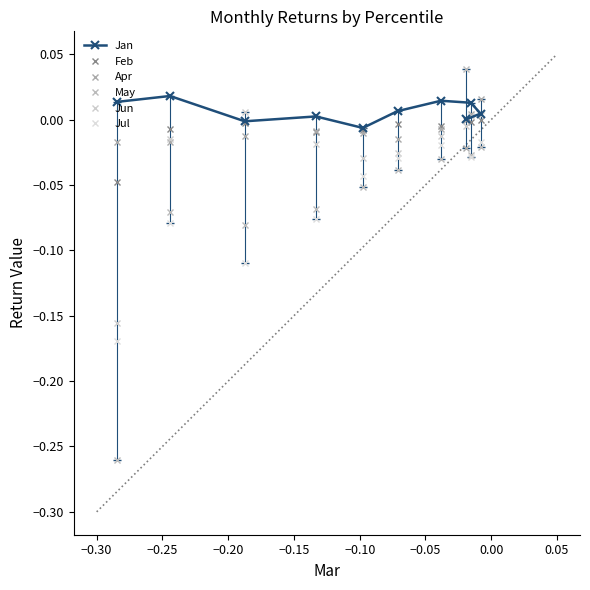

How many interior local peaks does the May series have?

1